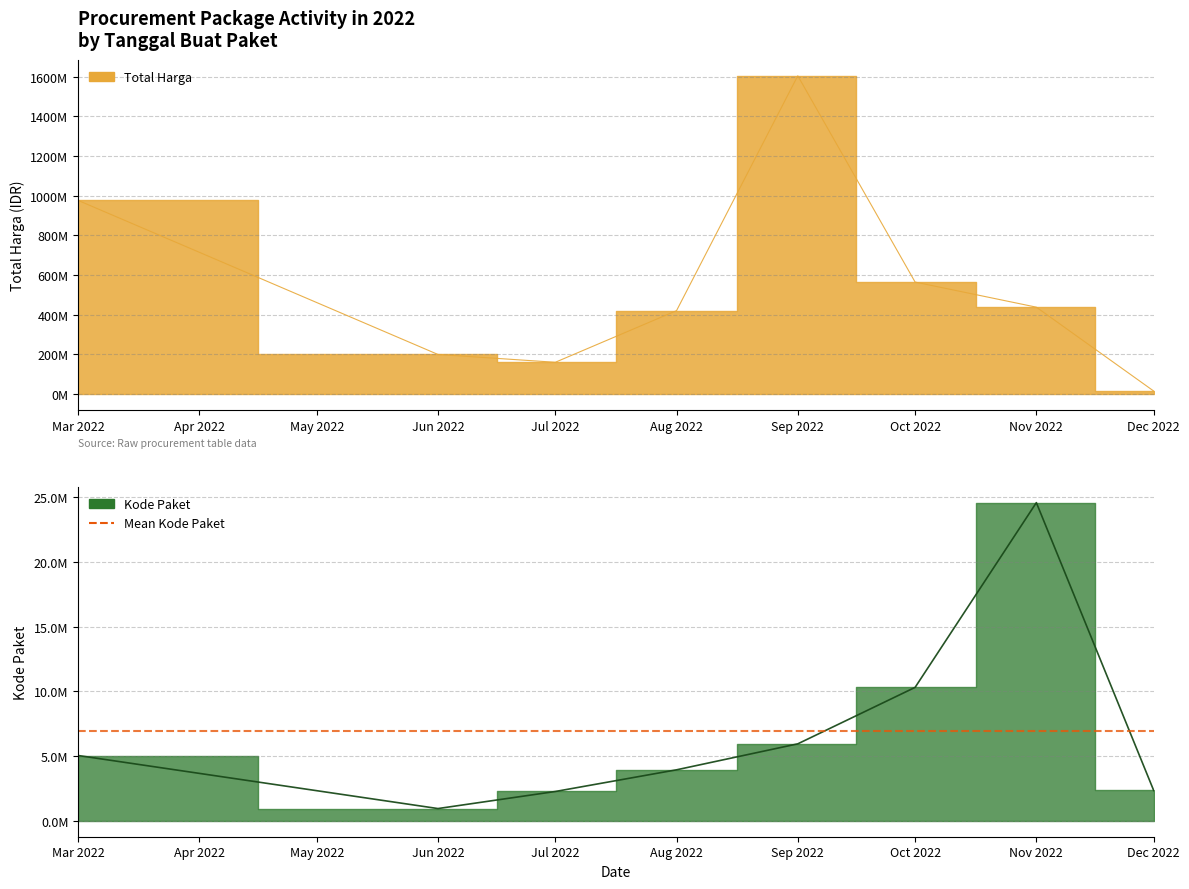

The Kode Paket series shows 103833 at 38. True or false?

False